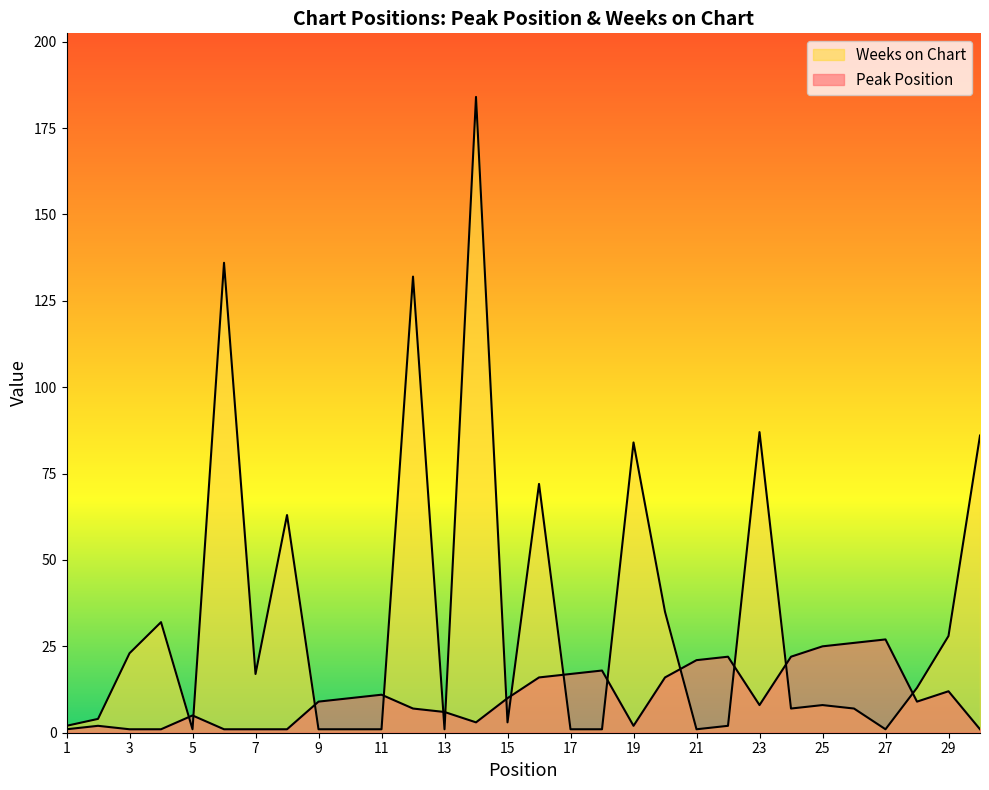

Which category has the lowest value across all series?

1